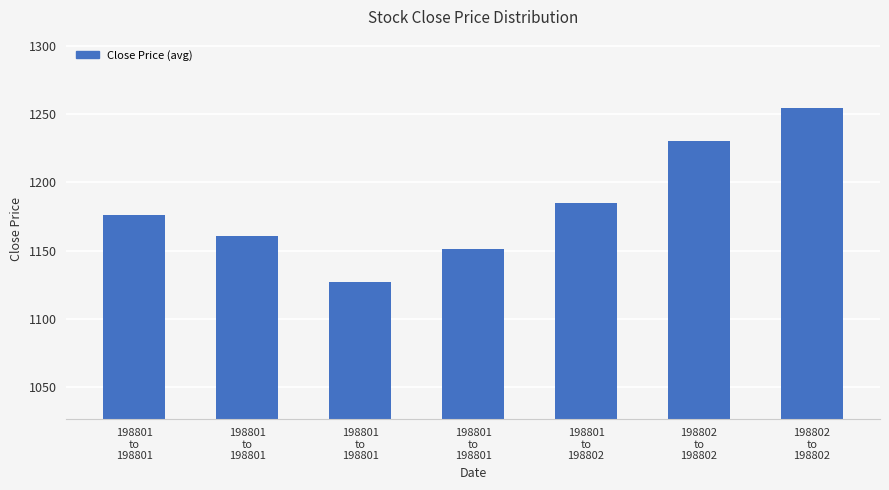

What is the label of the 6th bar from the right?

198801
to
198801